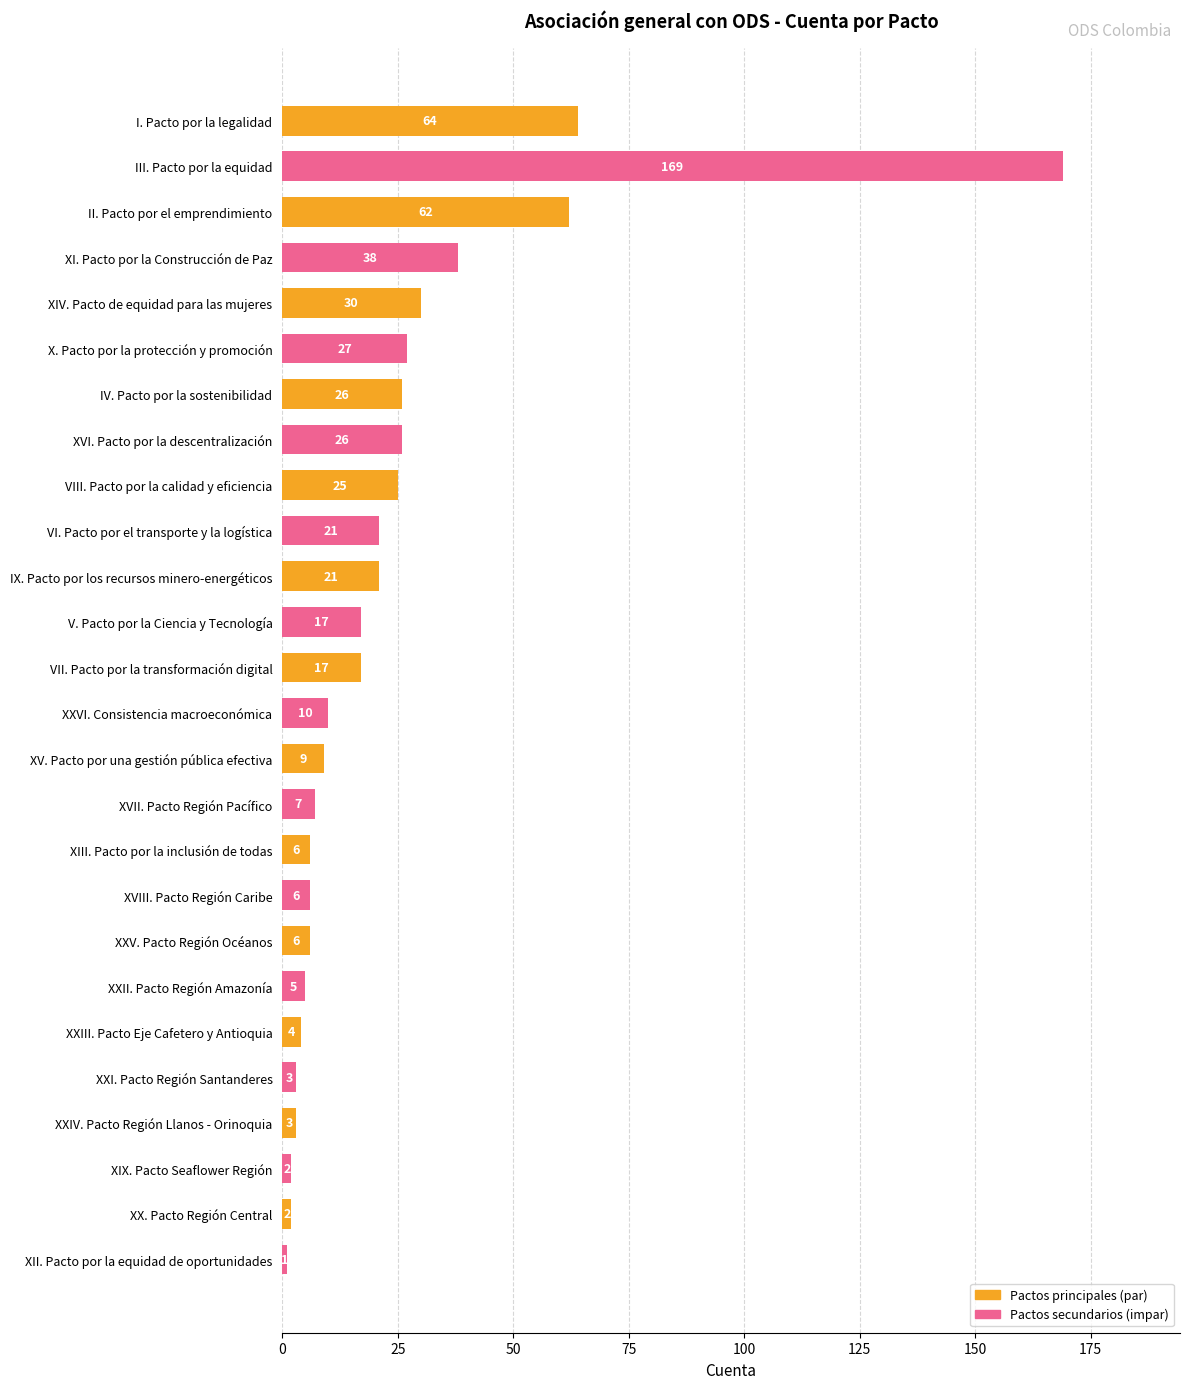

What is the change in value from III. Pacto por la equidad to XII. Pacto por la equidad de oportunidades?

-168